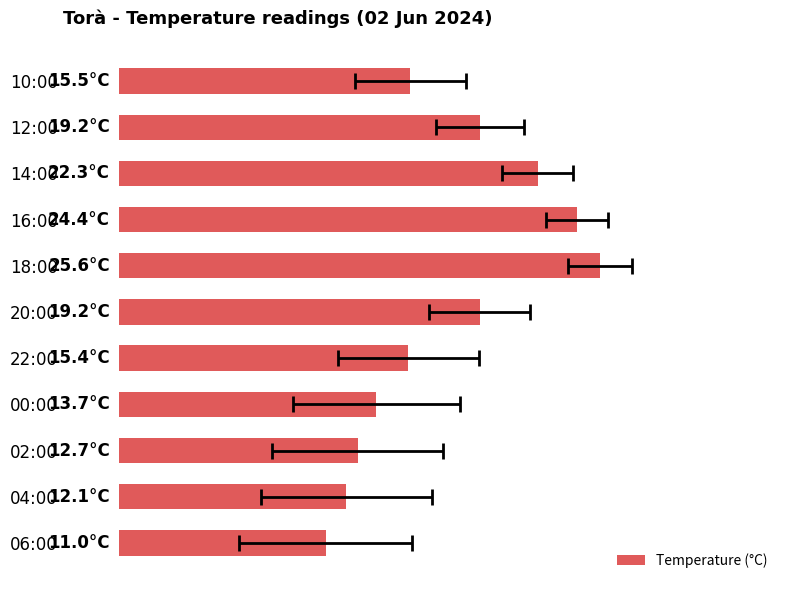

Does the chart contain stacked bars?

No